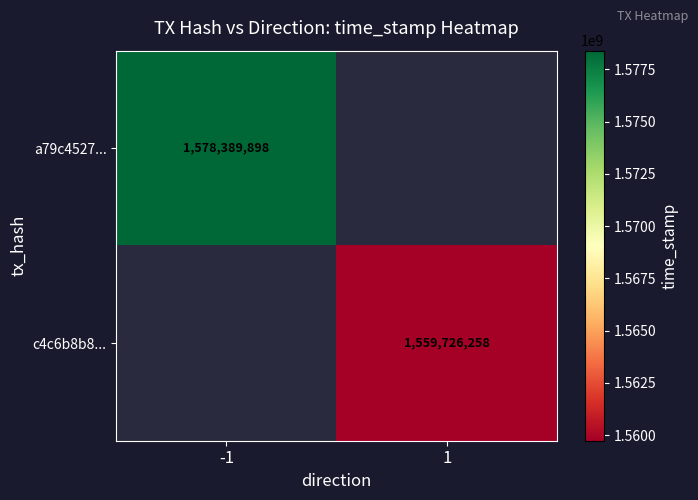

True or false: c4c6b8b8... has a value of 2321790740 at 1.

False